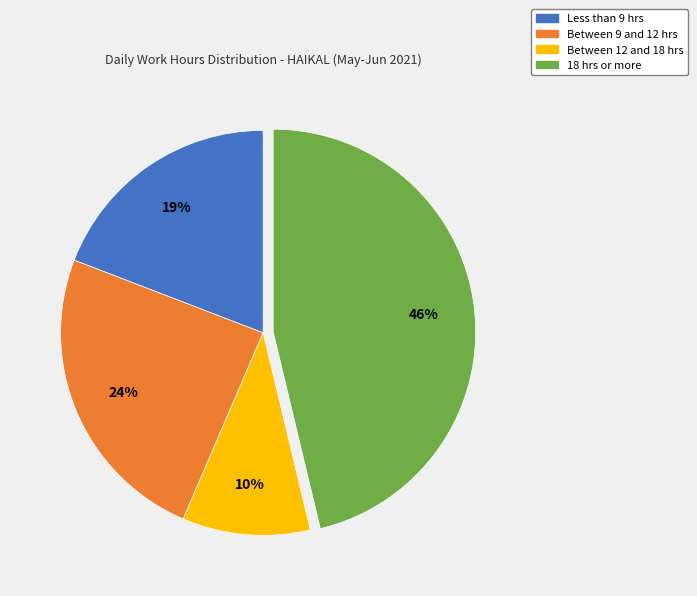

To the nearest percent, what is the average slice percentage?

25%